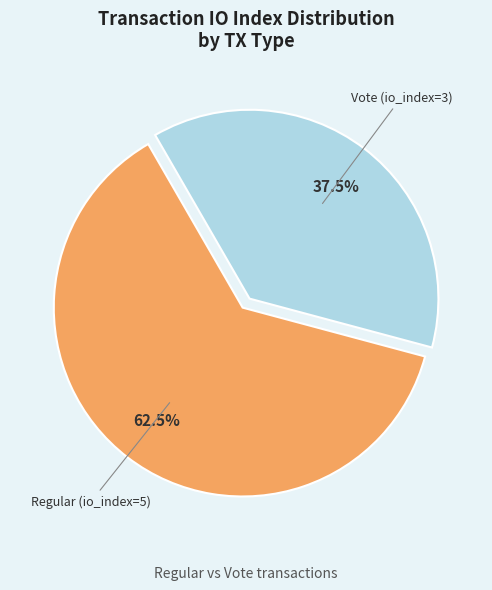

How many slices are in this pie chart?

2